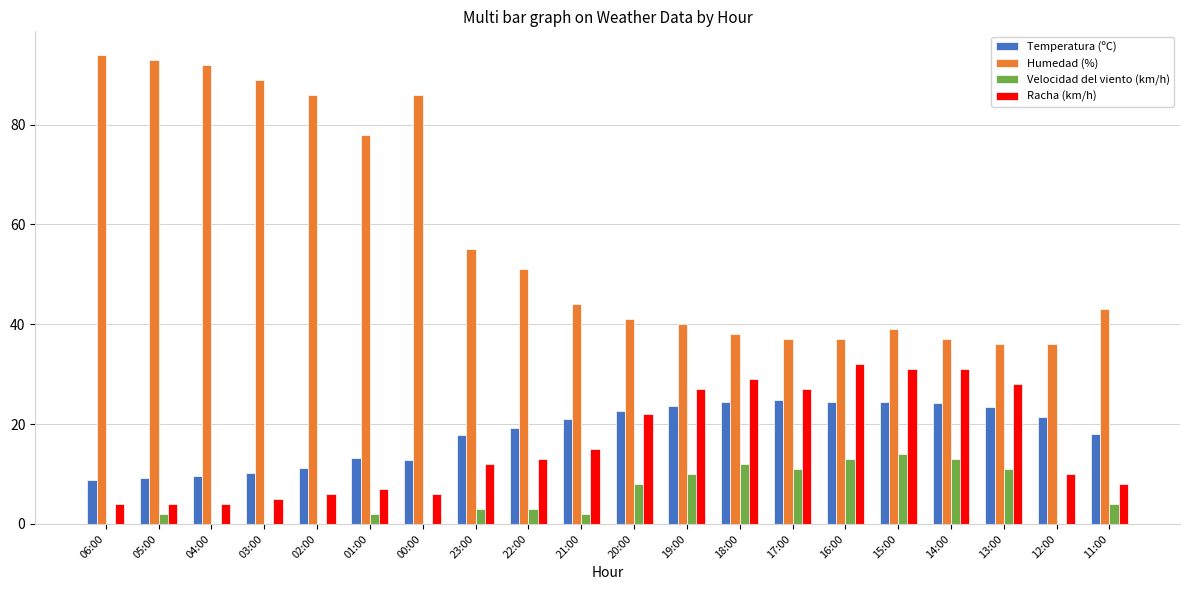

What are all the series names shown in the legend?

Temperatura (ºC), Humedad (%), Velocidad del viento (km/h), Racha (km/h)